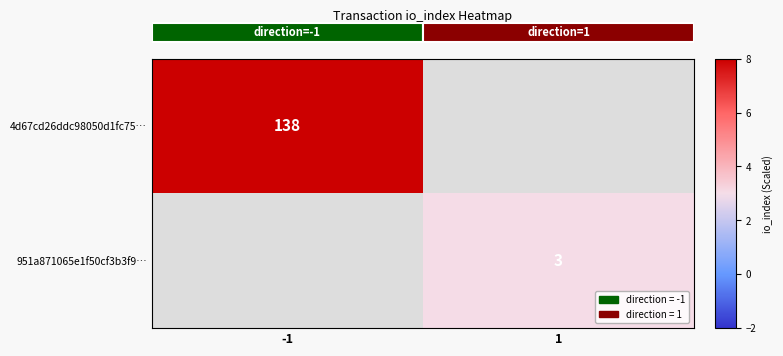

The value of 4d67cd26ddc98050d1fc75… at -1 is 138. True or false?

True